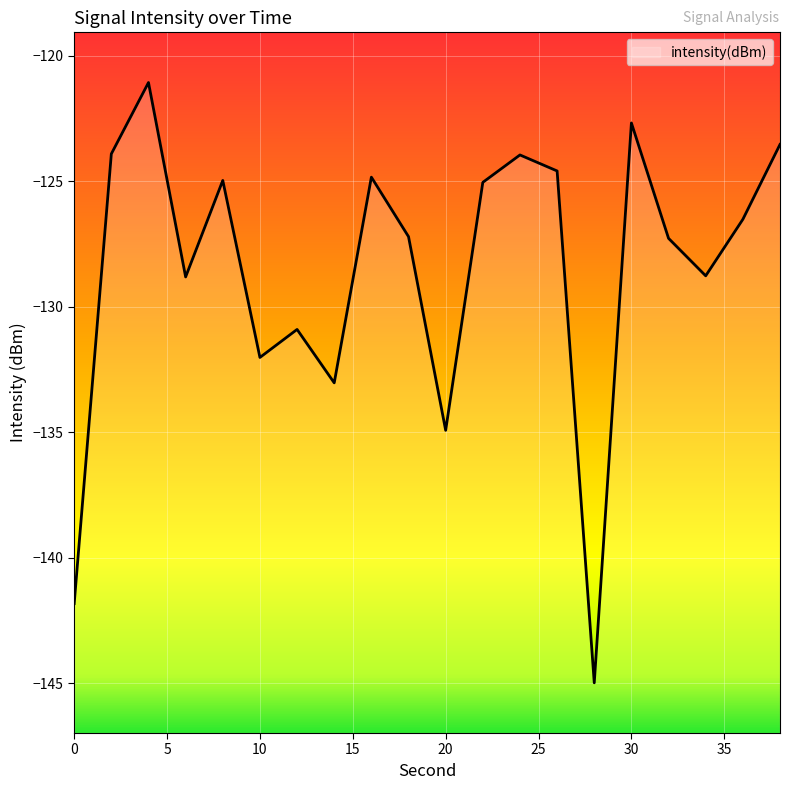

What is the sum of the values at 28 and 32?

-272.3